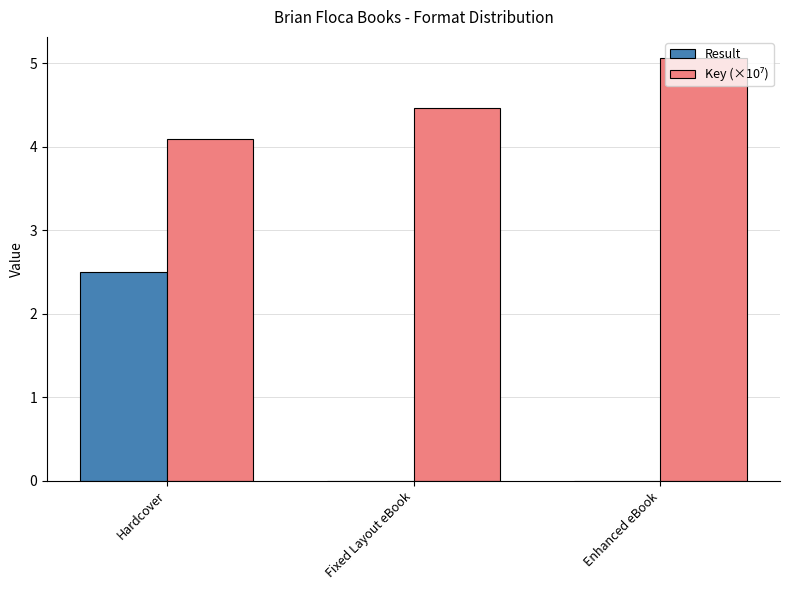

What is the sum of all Result values?

2.5